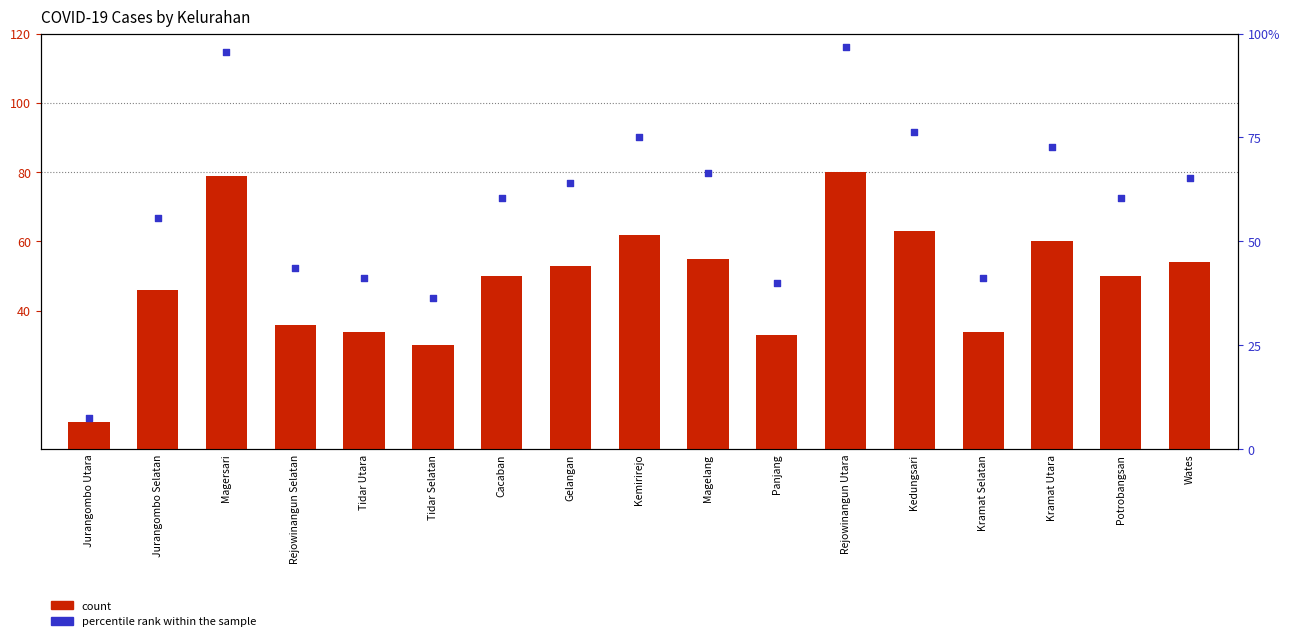

Is the value of percentile rank within the sample at Wates greater than the value of count at Cacaban?

Yes